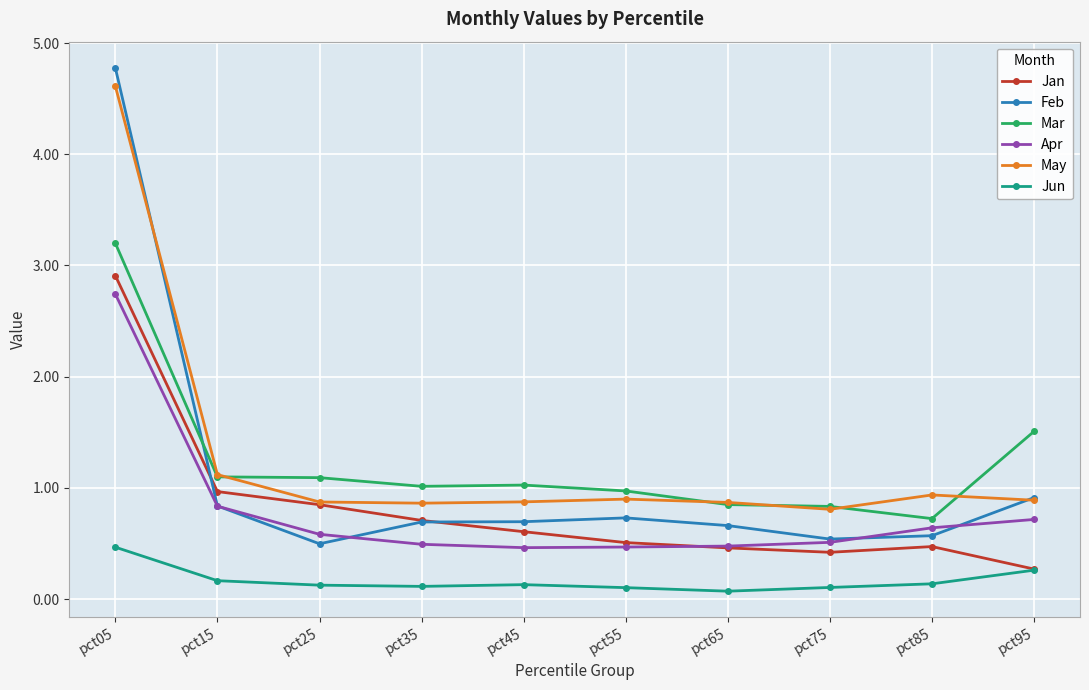

The May series shows 1.4 at pct55. True or false?

False